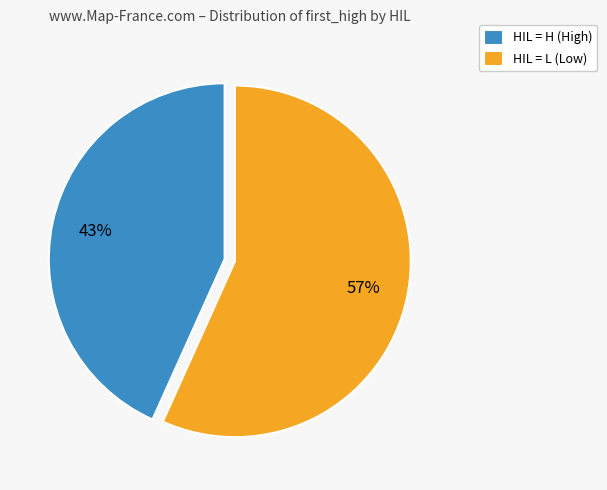

Combined, do HIL = H (High) and HIL = L (Low) account for over 50%?

Yes